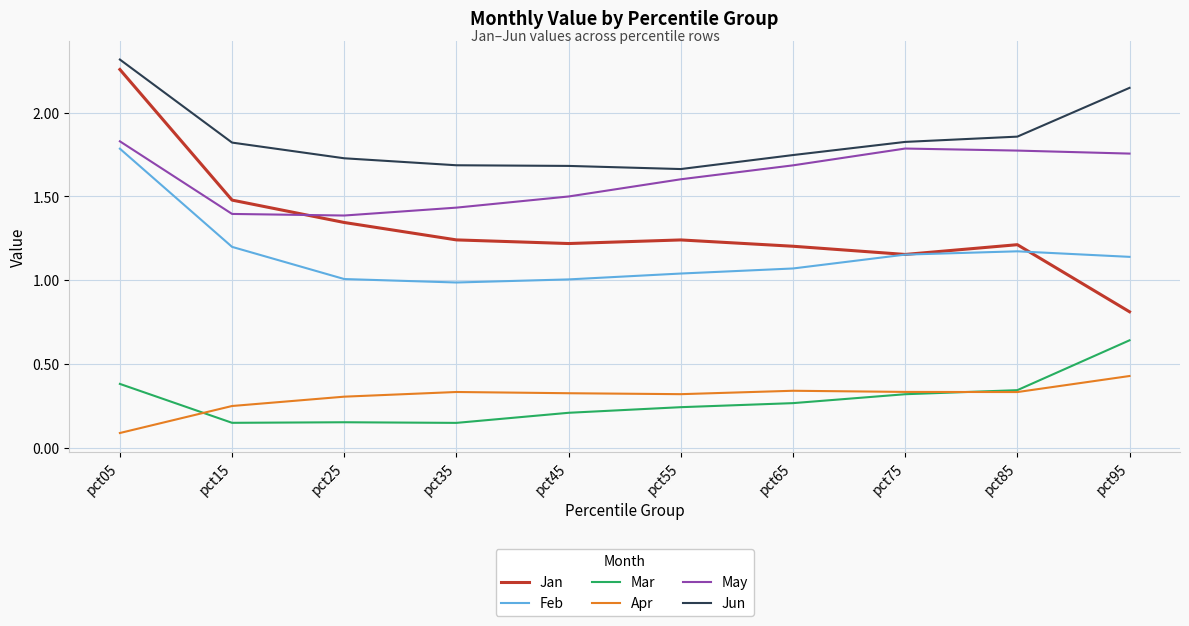

Count the number of data series in this chart.

6